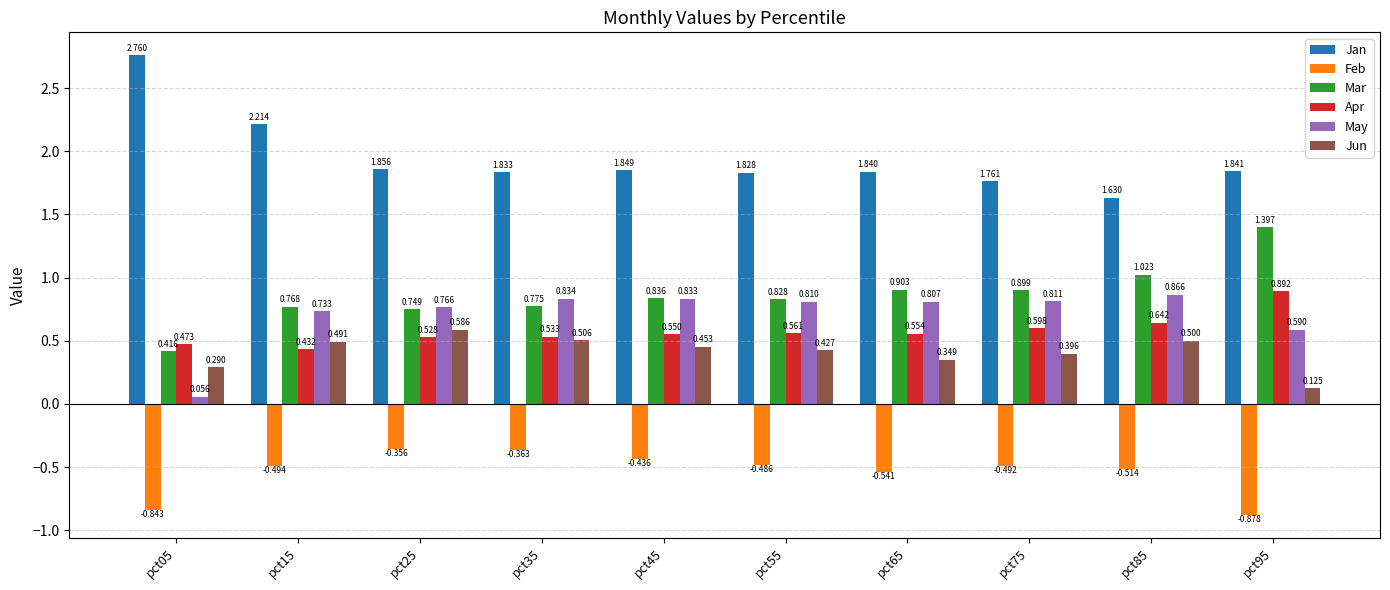

List the labels in order of Jan value, smallest first.

pct85, pct75, pct55, pct35, pct65, pct95, pct45, pct25, pct15, pct05